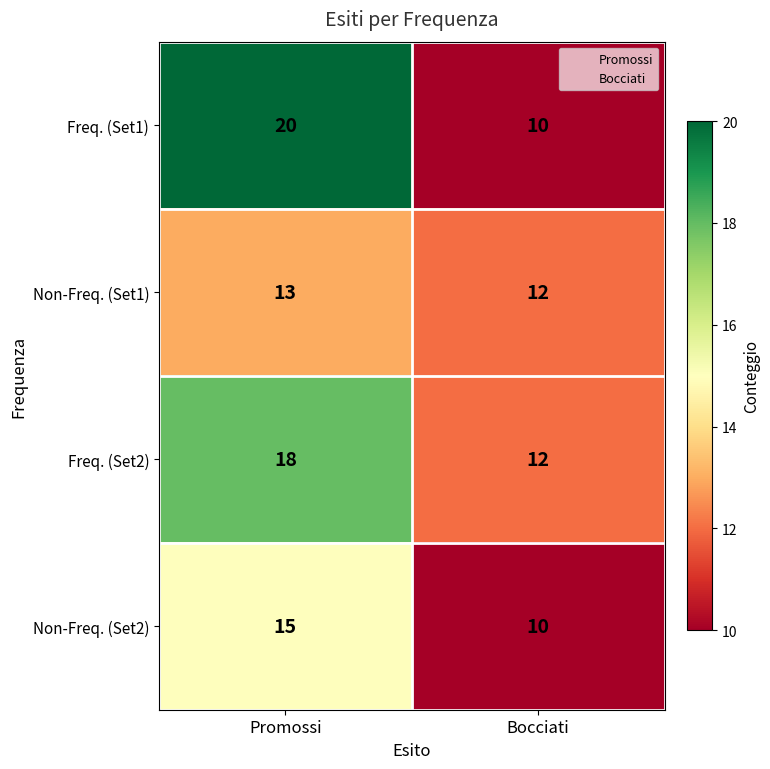

Is the value of Freq. (Set2) at Bocciati greater than the value of Non-Freq. (Set2) at Bocciati?

Yes